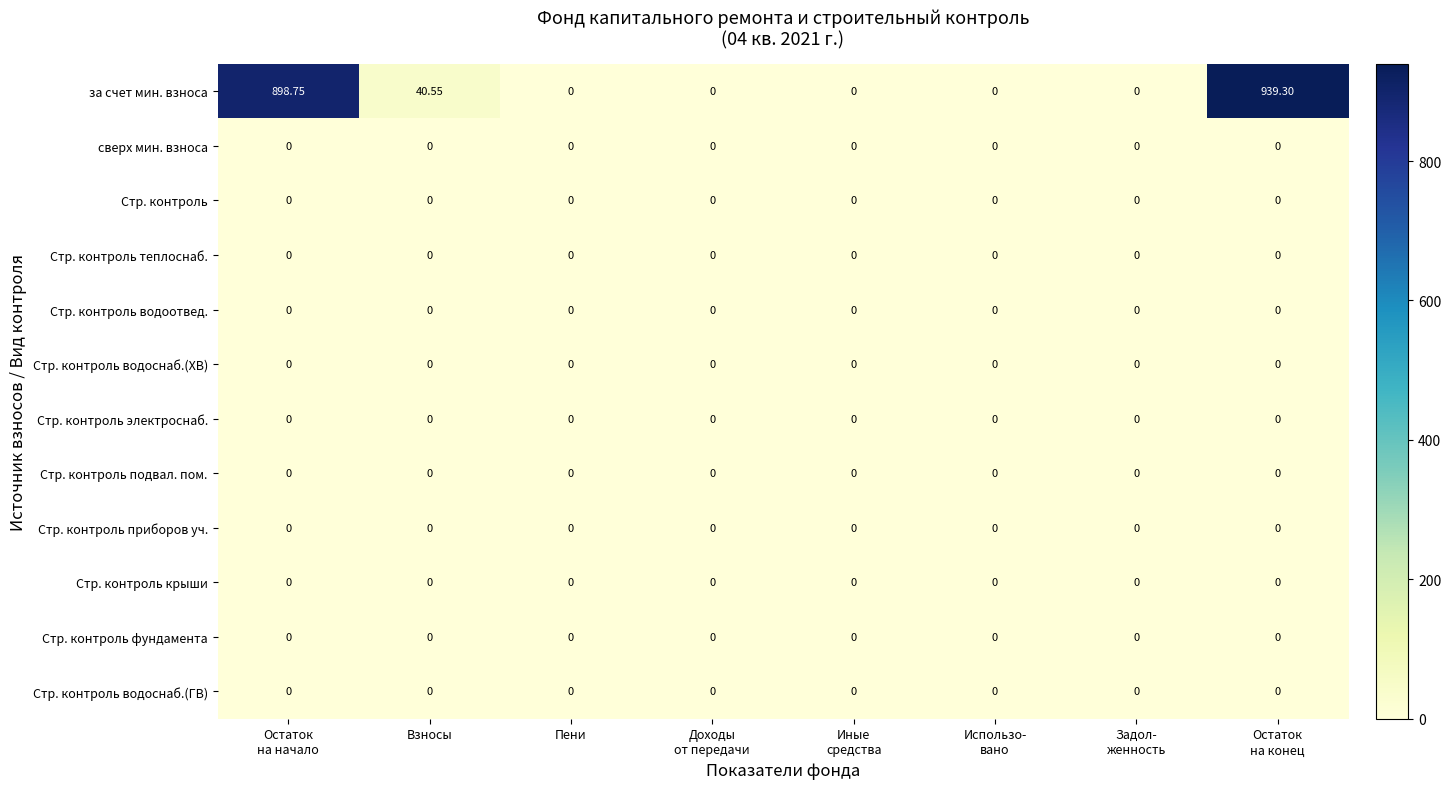

Which series has the widest spread of values?

за счет мин. взноса